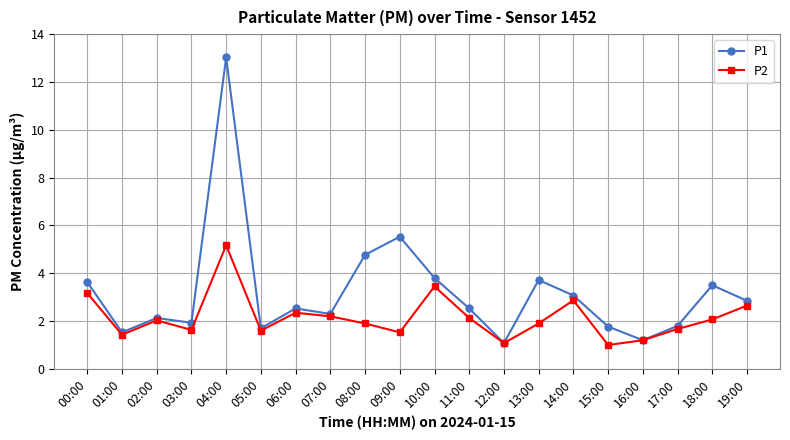

Which label corresponds to the largest value in the chart?

04:00